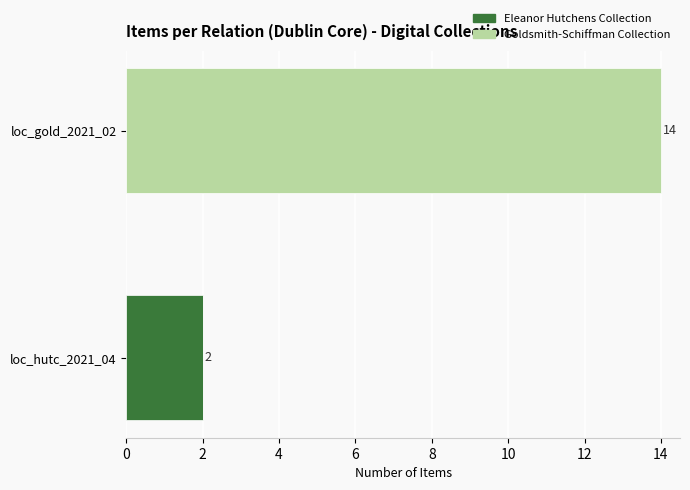

What is the total value across all series at loc_gold_2021_02?

14